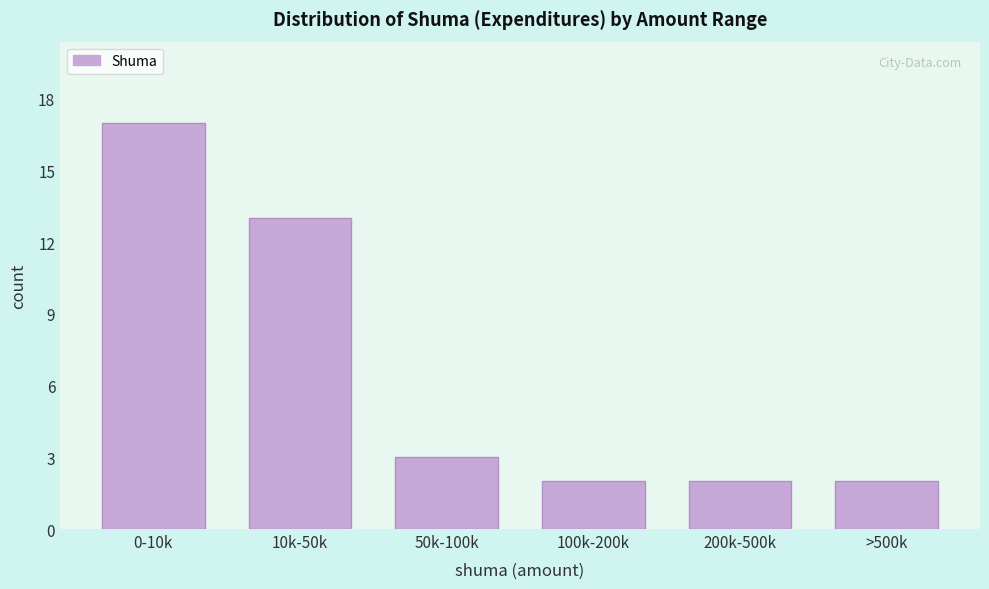

Reading right to left, transcribe all the data shown in this chart.

2	2	2	3	13	17